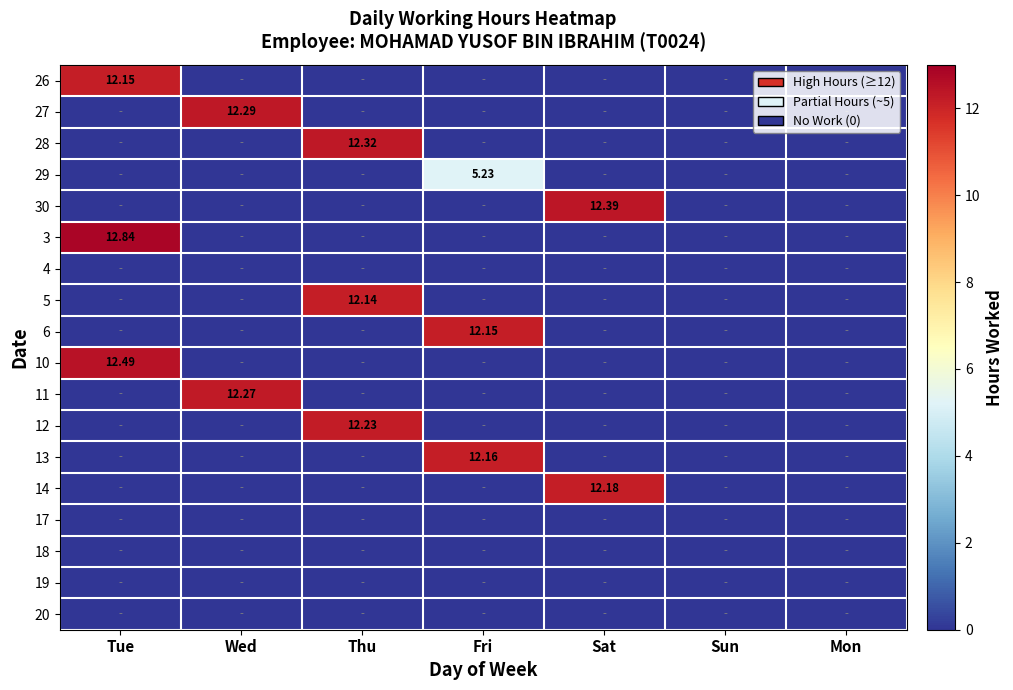

Which category has the lowest value in the 18 series?

Tue